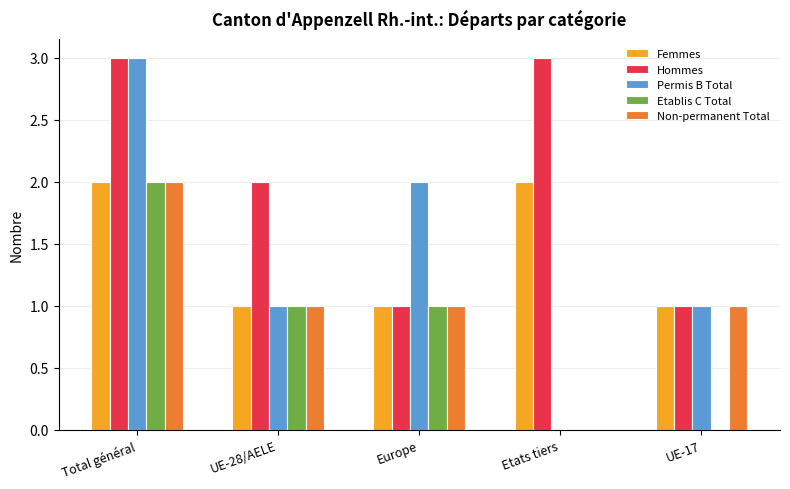

Reading left to right, what are all the values shown in this chart?

Femmes: 2	1	1	2	1
Hommes: 3	2	1	3	1
Permis B Total: 3	1	2	0	1
Etablis C Total: 2	1	1	0	0
Non-permanent Total: 2	1	1	0	1